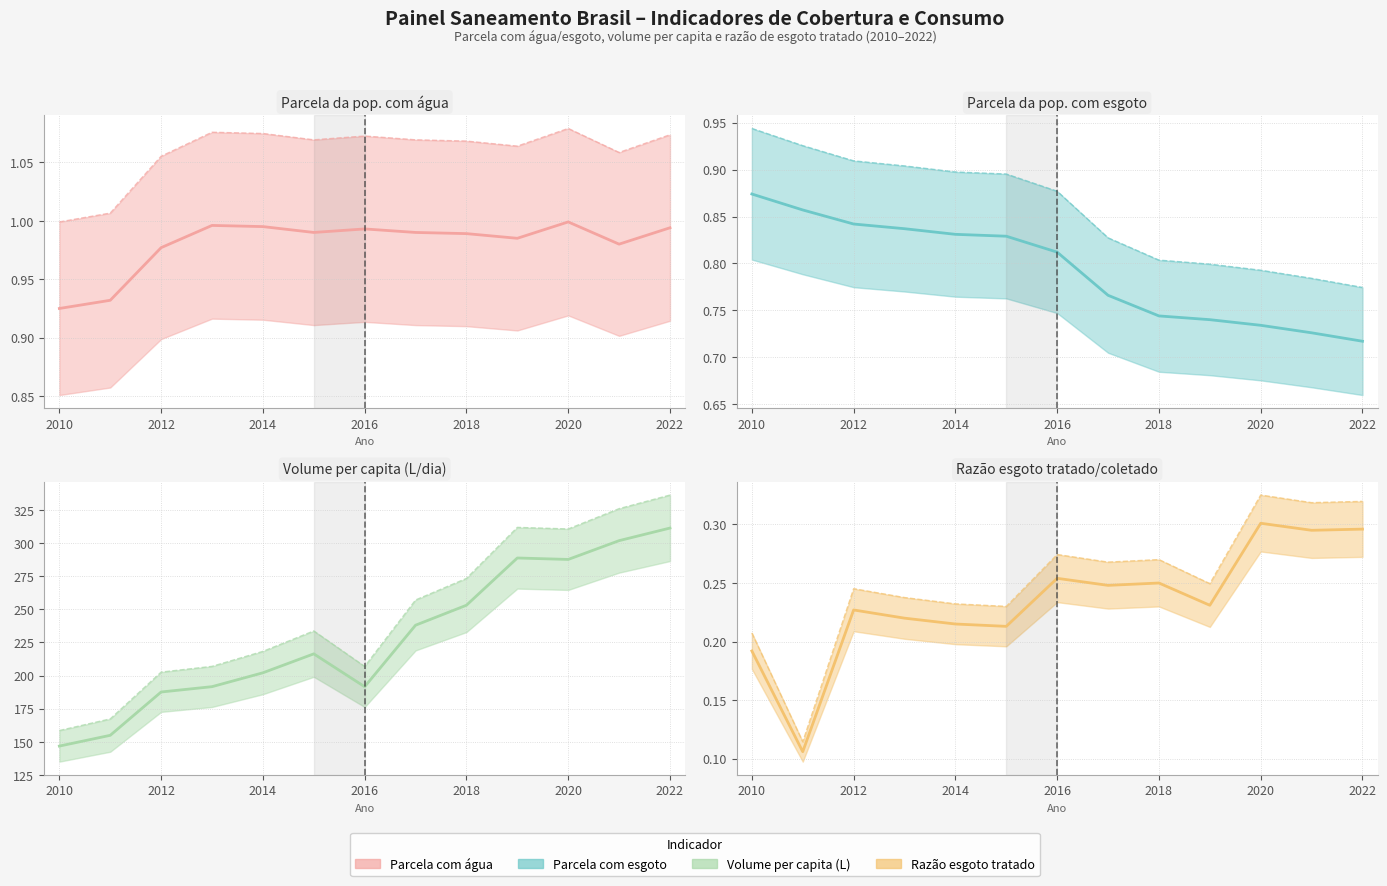

Reading left to right, list all the values displayed in this chart.

Parcela com água: 2010=0.9	2011=0.9	2012=1.0	2013=1.0	2014=1.0	2015=1.0	2016=1.0	2017=1.0	2018=1.0	2019=1.0	2020=1.0	2021=1.0	2022=1.0
Parcela com esgoto: 2010=0.9	2011=0.9	2012=0.8	2013=0.8	2014=0.8	2015=0.8	2016=0.8	2017=0.8	2018=0.7	2019=0.7	2020=0.7	2021=0.7	2022=0.7
Volume per capita (L): 2010=146.8	2011=154.9	2012=187.6	2013=191.6	2014=202.1	2015=216.3	2016=191.6	2017=238.0	2018=253.0	2019=288.7	2020=287.6	2021=301.8	2022=311.3
Razão esgoto tratado: 2010=0.2	2011=0.1	2012=0.2	2013=0.2	2014=0.2	2015=0.2	2016=0.3	2017=0.2	2018=0.2	2019=0.2	2020=0.3	2021=0.3	2022=0.3